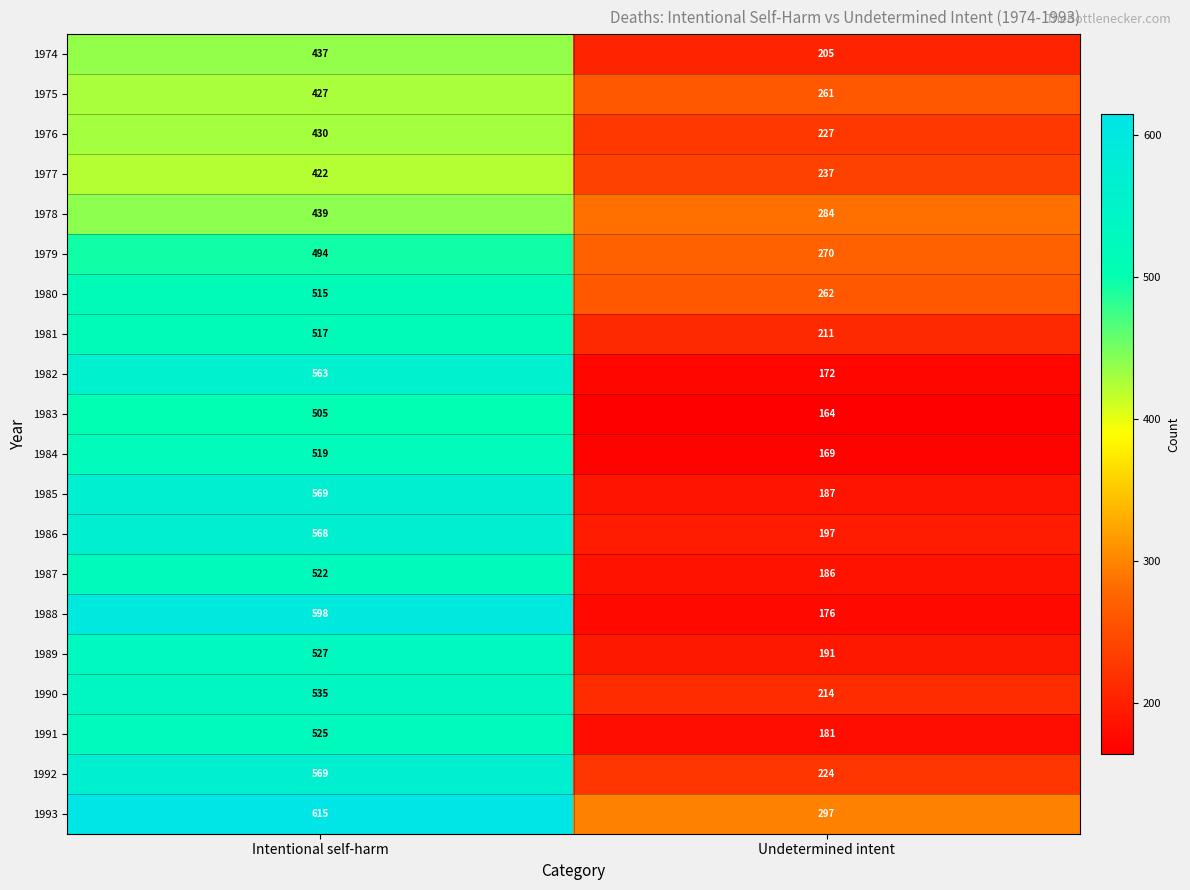

Between Intentional self-harm and Undetermined intent, which series saw the biggest shift?

1988